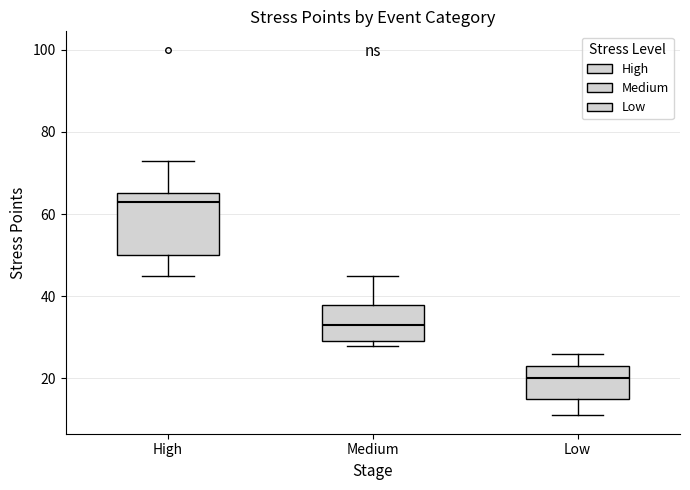

Reading left to right, read every box against the y-axis: the position of its median line, the range the box covers, and the ends of its whiskers. The values are not printed on the chart, so give them approximately, as read against the axis.

High: median 64, box 50 to 66, whiskers 46 to 74
Medium: median 34, box 30 to 38, whiskers 28 to 46
Low: median 20, box 16 to 24, whiskers 12 to 26